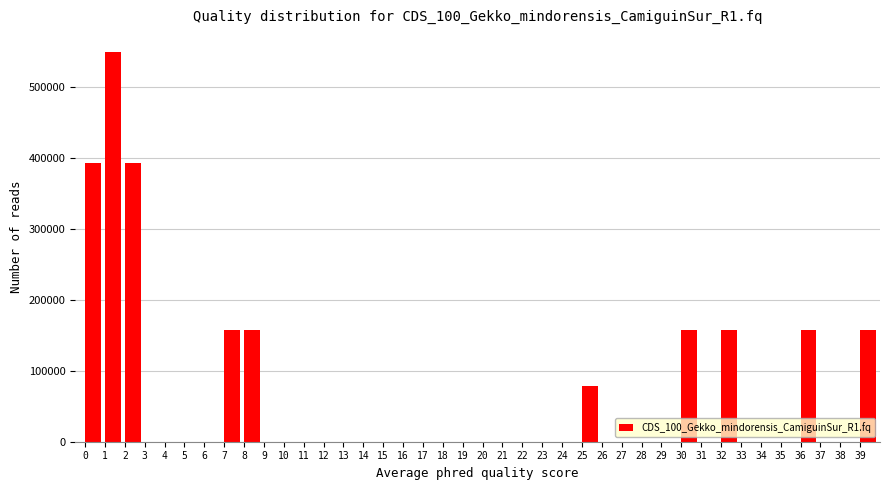

Which range on the x-axis has the tallest bar?

1 to 2